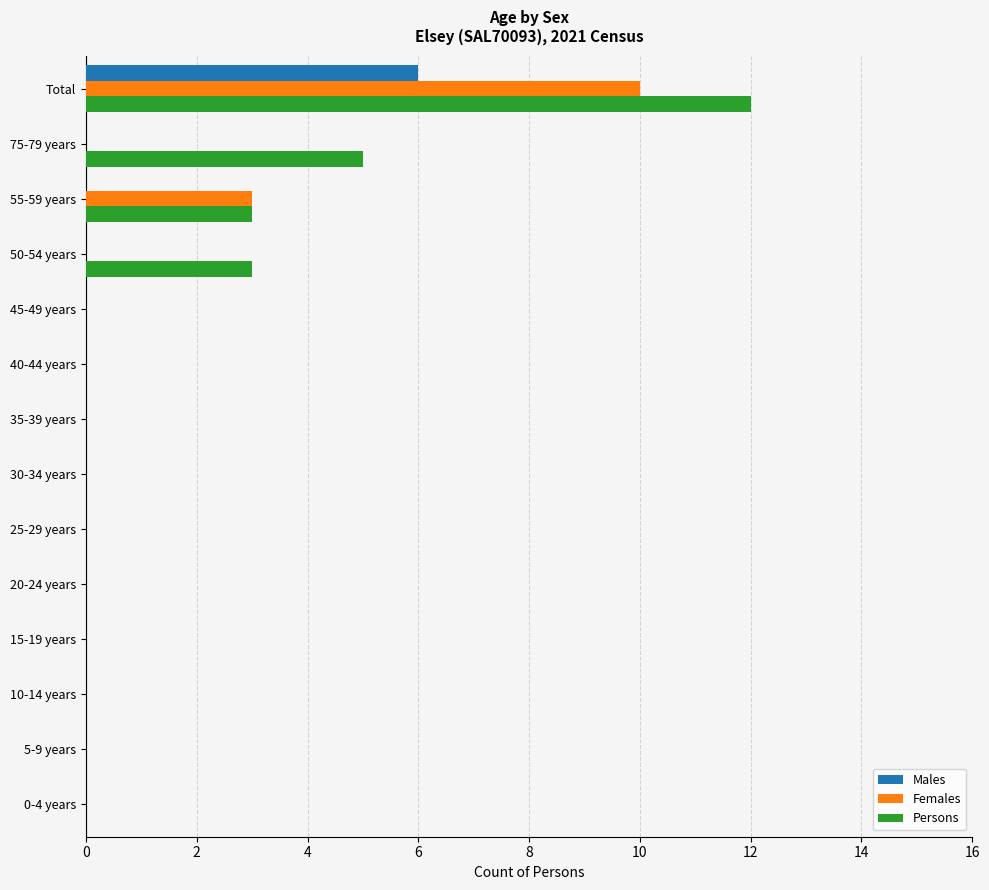

The value of Males at 50-54 years is 0. True or false?

True